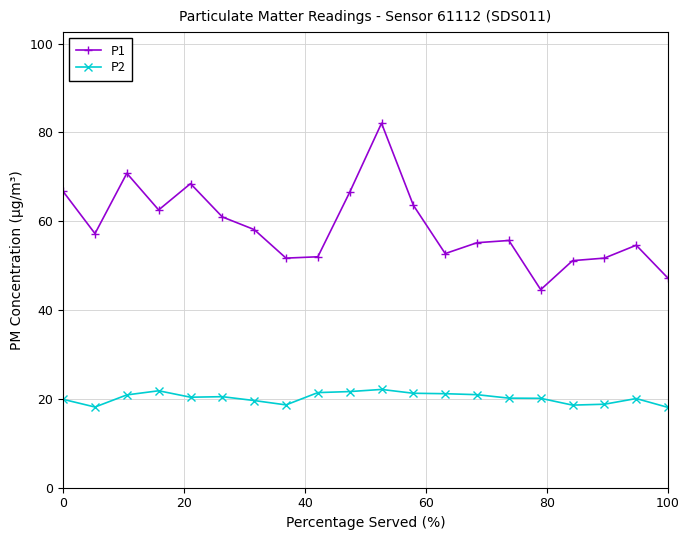

True or false: P1 and P2 intersect in this chart.

False